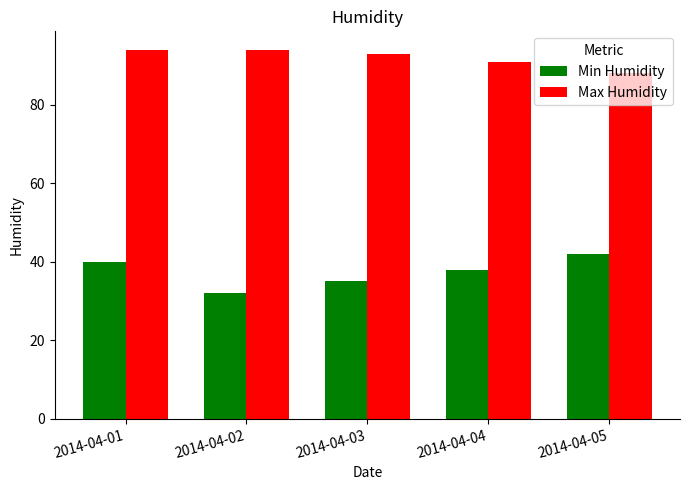

How many bars are there in total?

10